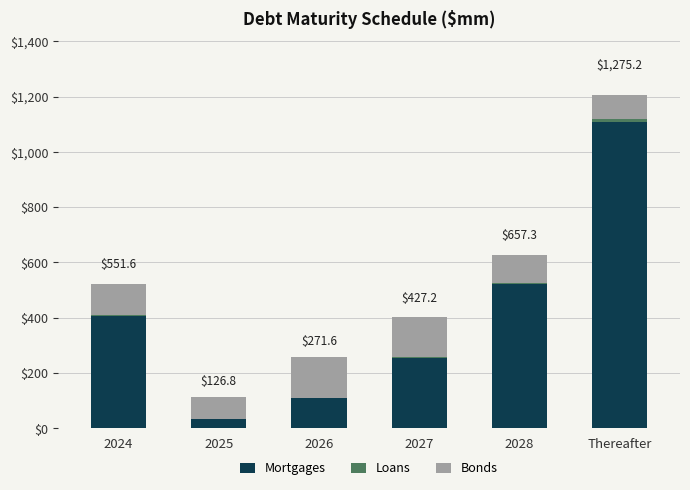

What is the highest value of the Mortgages series?

1106.9